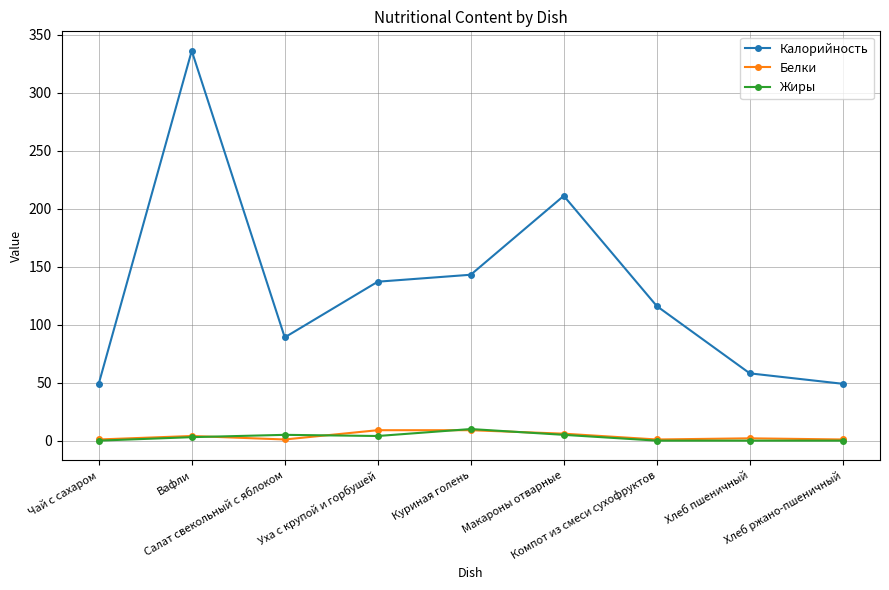

True or false: Жиры and Калорийность cross at least once.

False